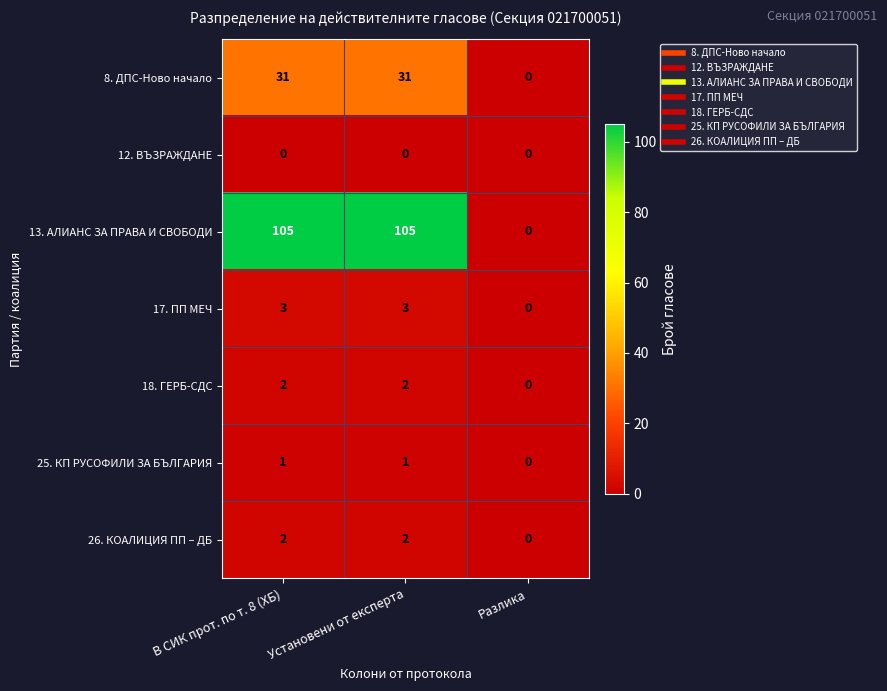

Which series has the widest spread of values?

13. АЛИАНС ЗА ПРАВА И СВОБОДИ